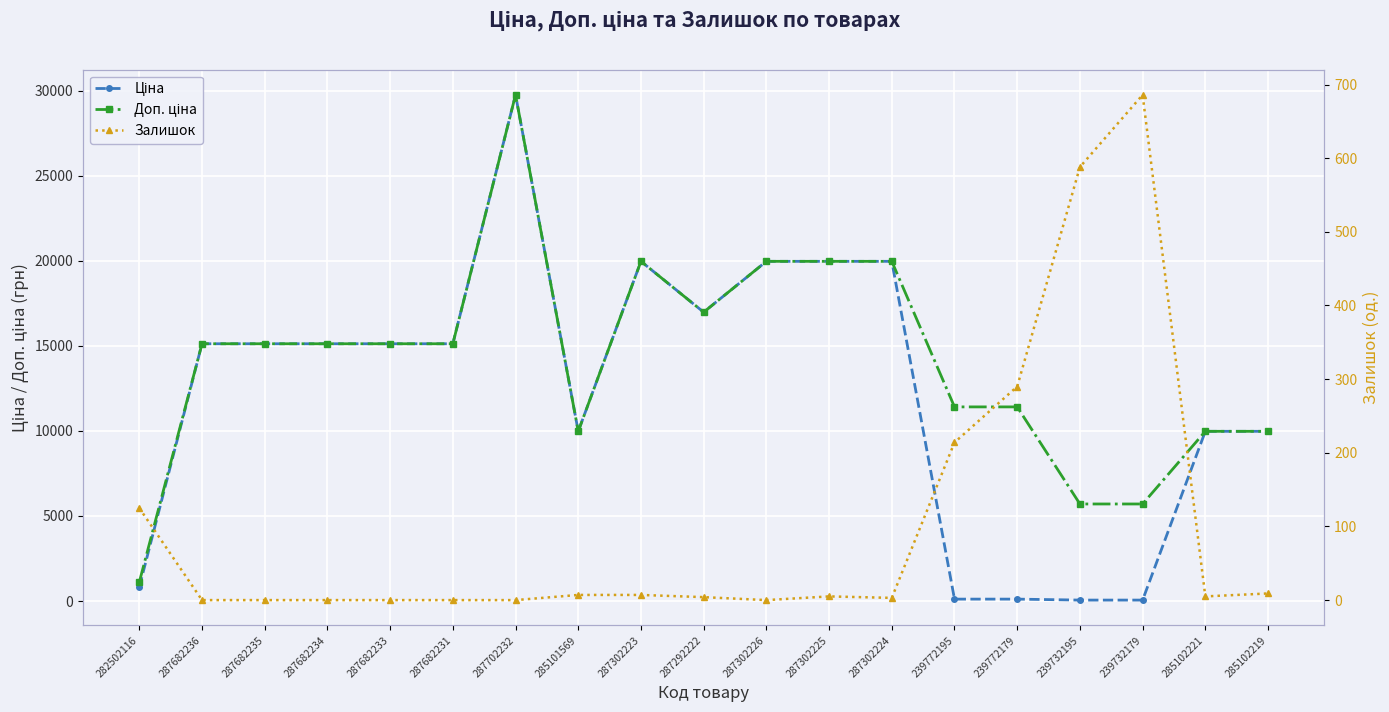

Rank the series by their maximum value, from lowest to highest.

Залишок, Ціна, Доп. ціна